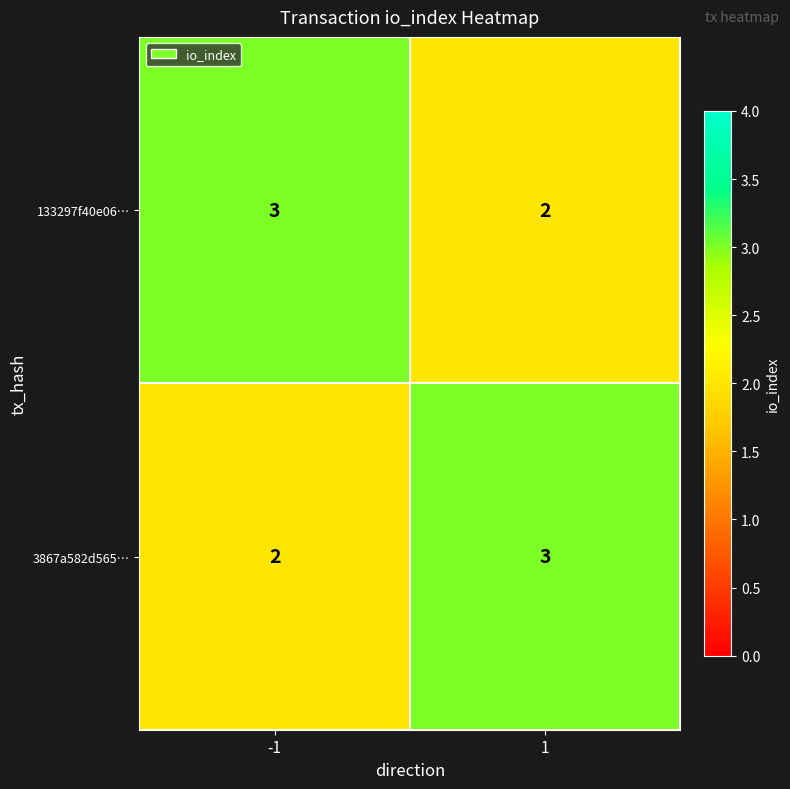

True or false: 133297f40e06… has a value of 0 at 1.

False